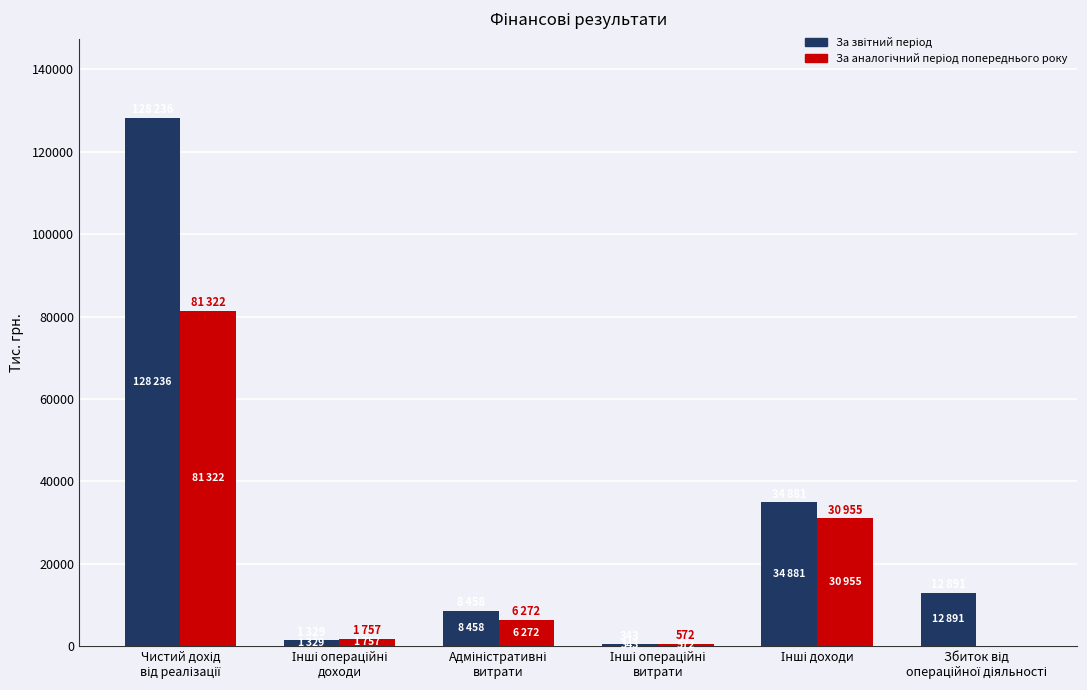

What is the greatest value displayed?

128236